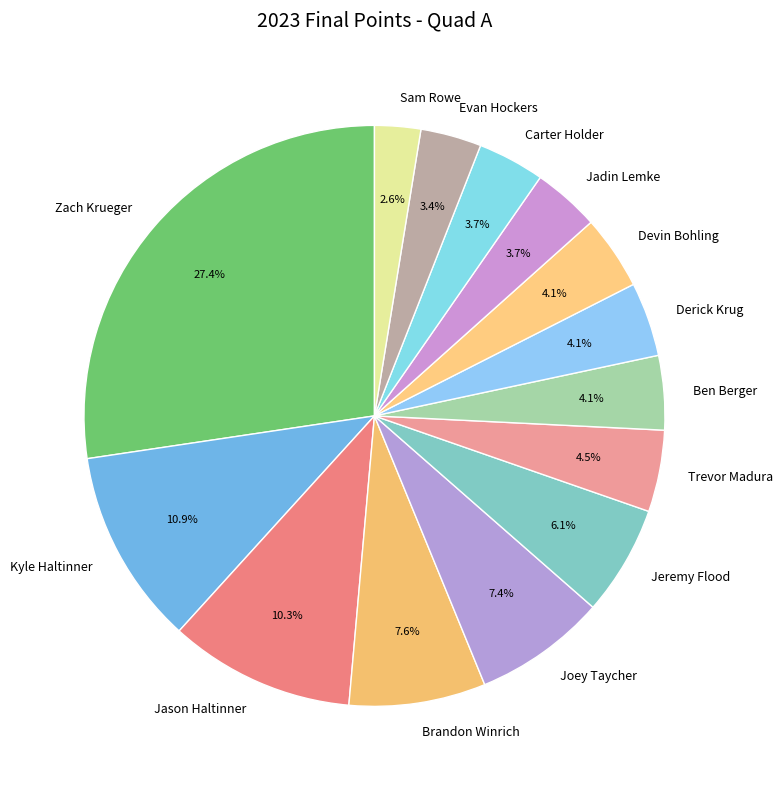

How many segments does this pie chart have?

14